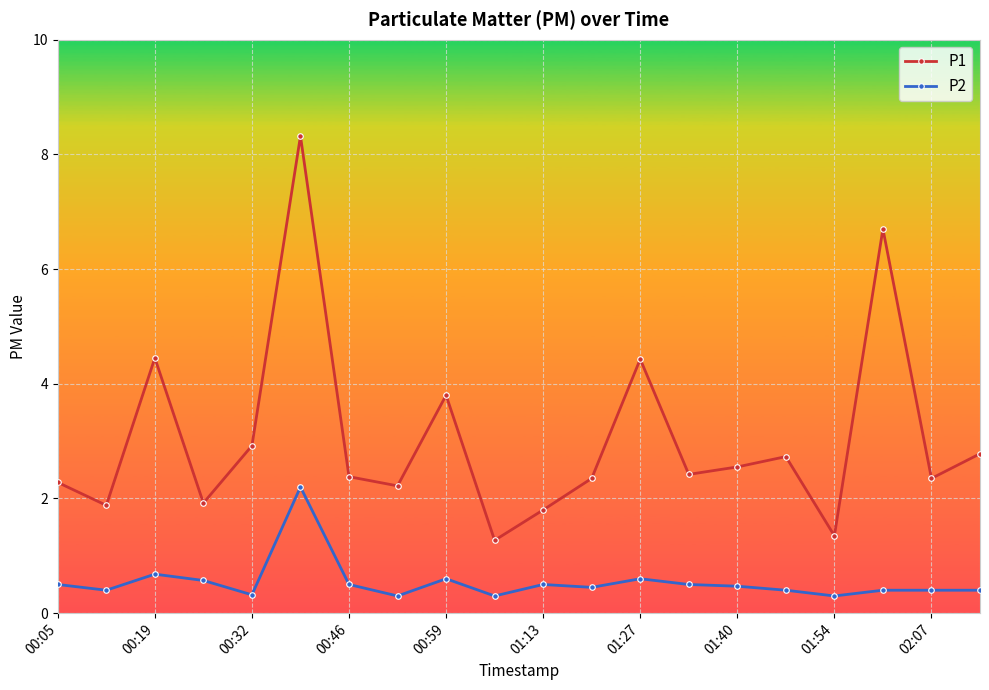

How many categories are shown in the chart?

20